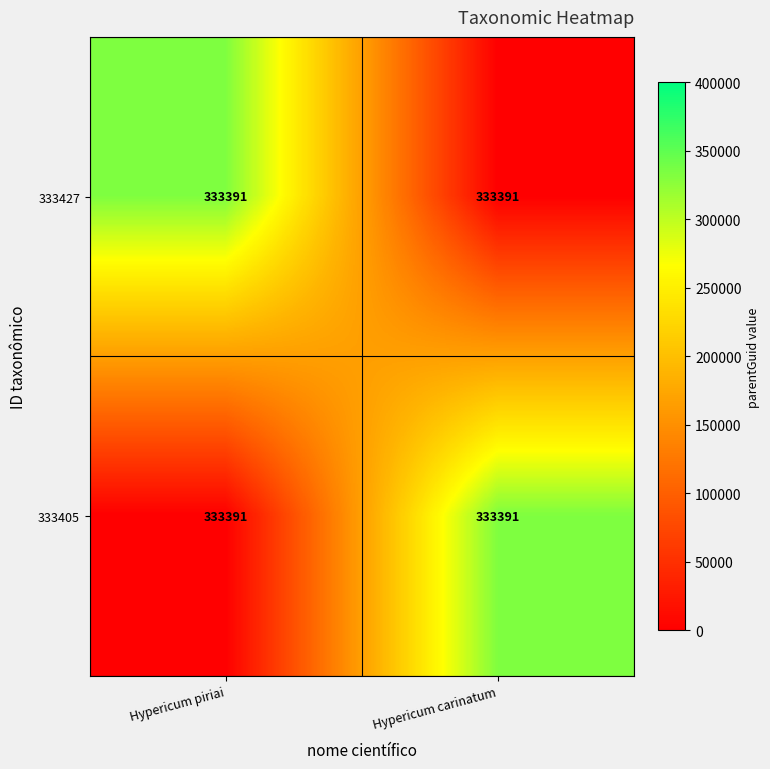

Rank the series at Hypericum carinatum from lowest to highest value.

333427, 333405